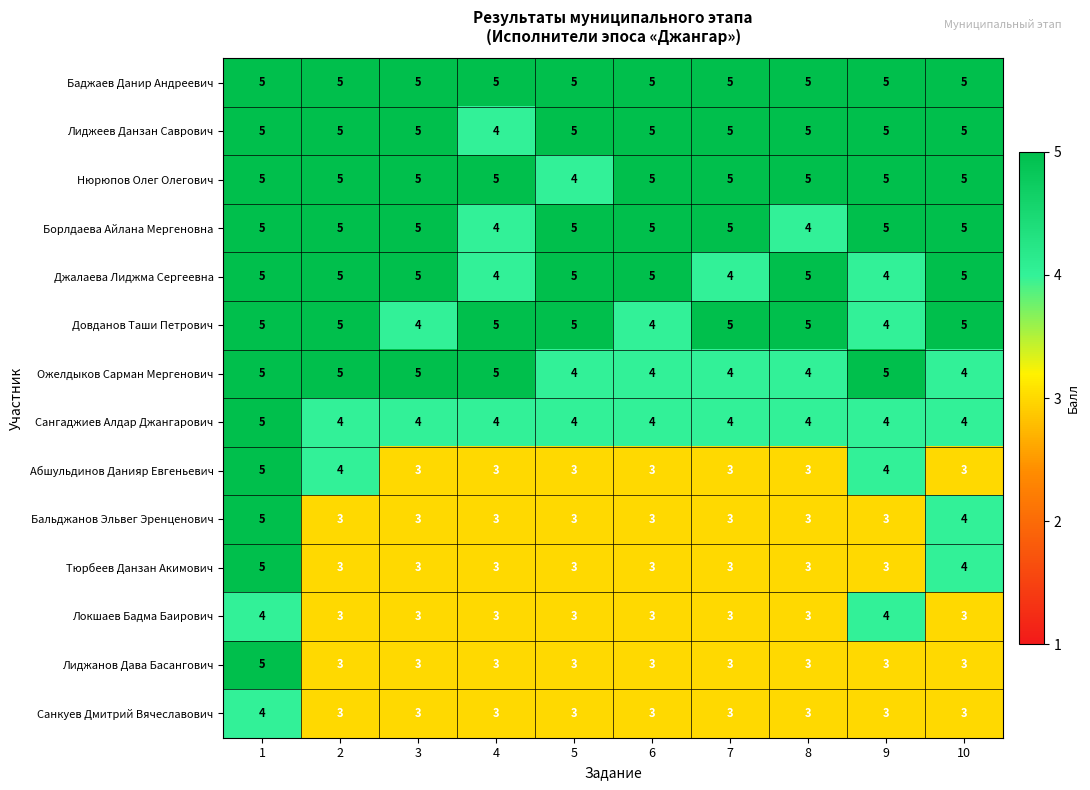

What is the greatest value displayed?

5